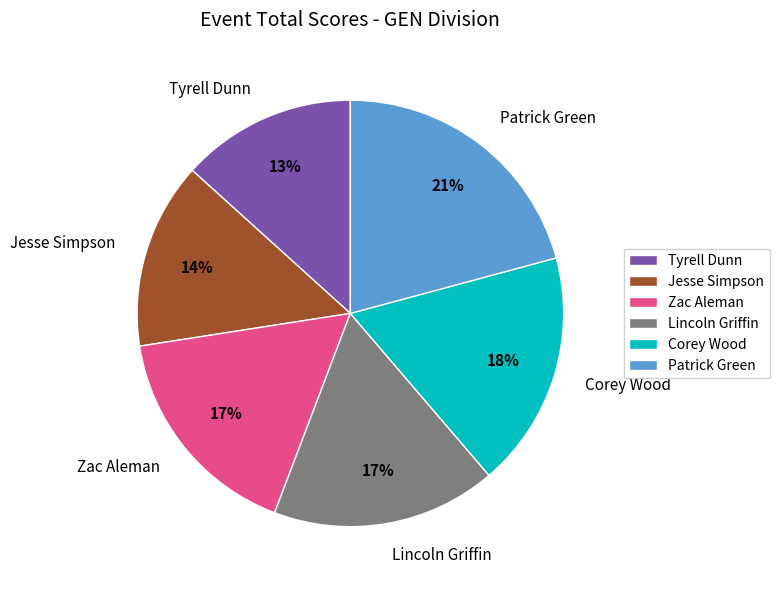

Between Tyrell Dunn and Jesse Simpson, which is larger?

Jesse Simpson